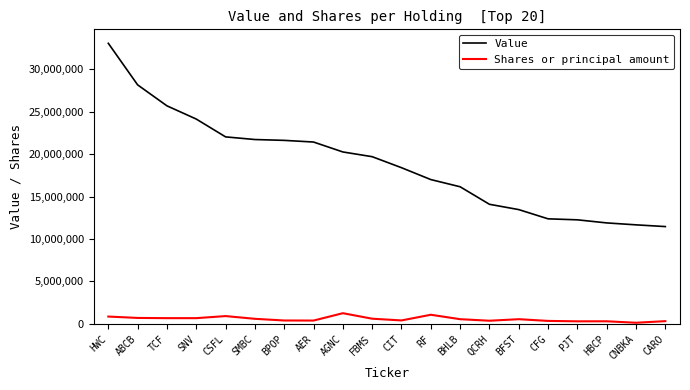

Is this an area chart (filled region under the line)?

No